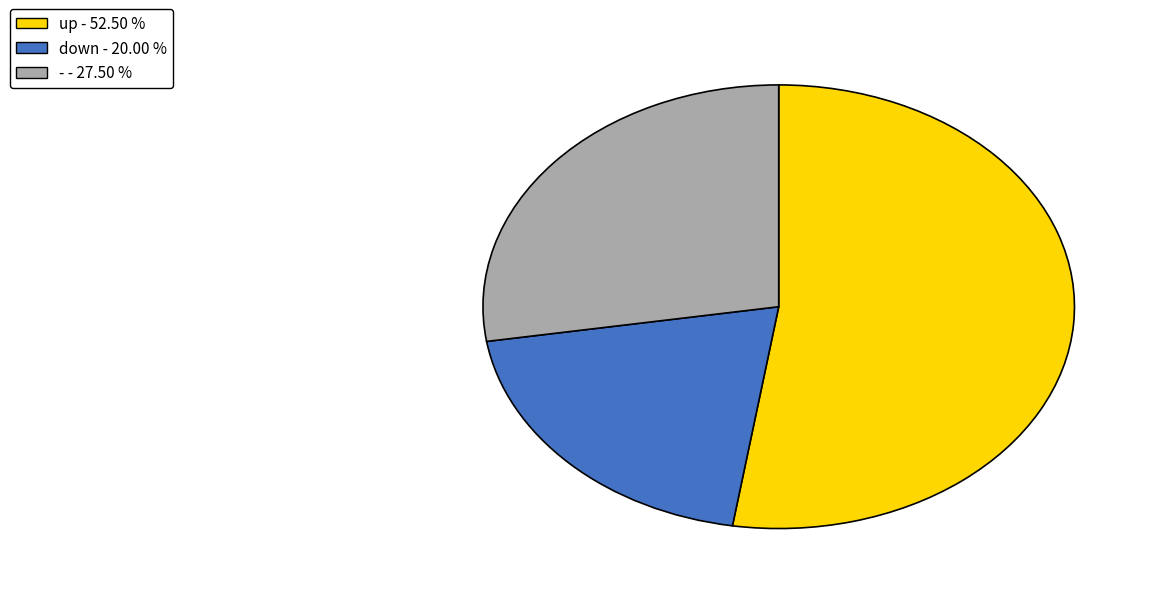

Is - the majority of the pie?

No